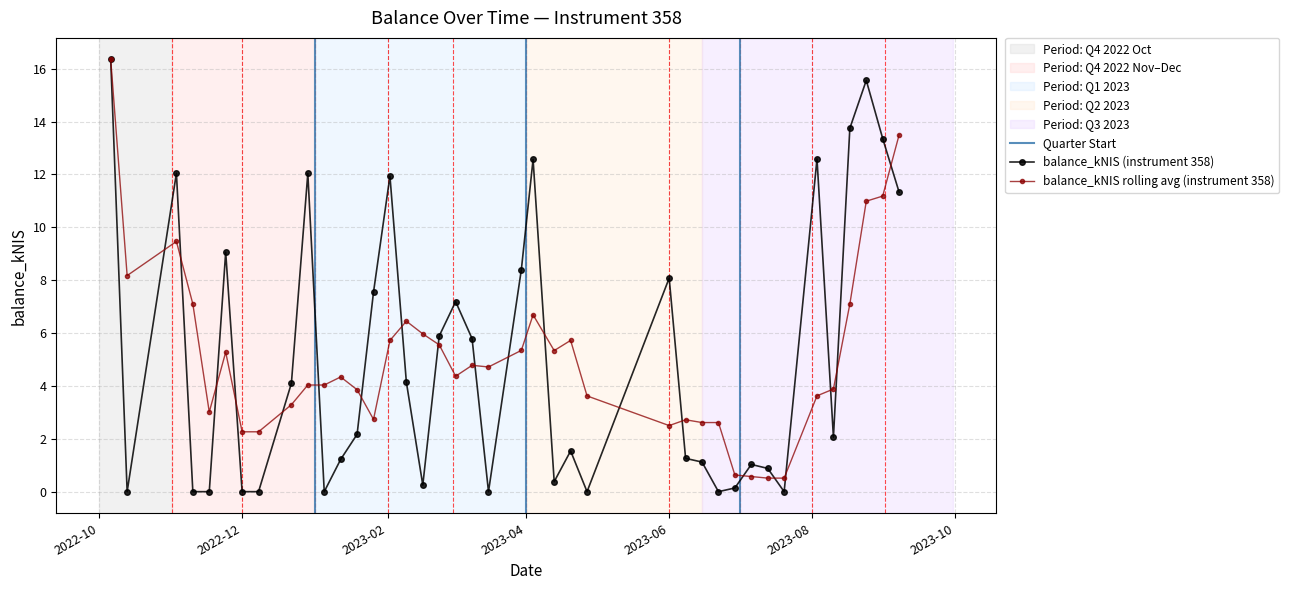

Reading left to right, extract all data points from this chart.

16.4	0.0	12.1	0.0	0.0	9.1	0.0	0.0	4.1	12.0	0.0	1.2	2.2	7.5	11.9	4.1	0.2	5.9	7.2	5.8	0.0	8.4	12.6	0.4	1.5	0.0	8.1	1.3	1.1	0.0	0.1	1.0	0.9	0.0	12.6	2.1	13.8	15.6	13.4	11.3